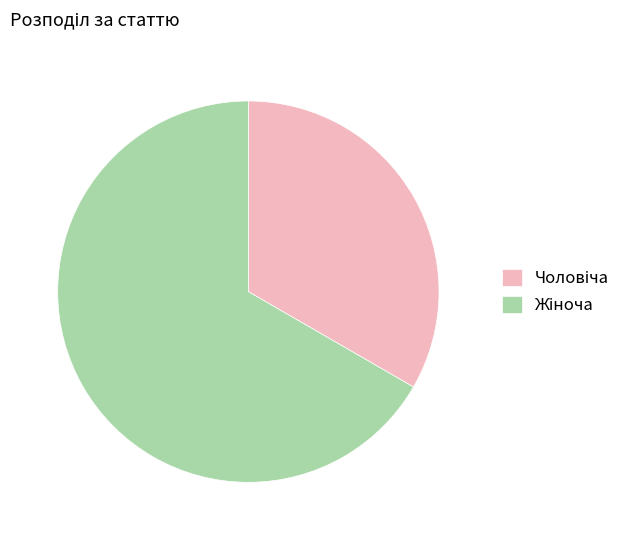

How many segments does this pie chart have?

2